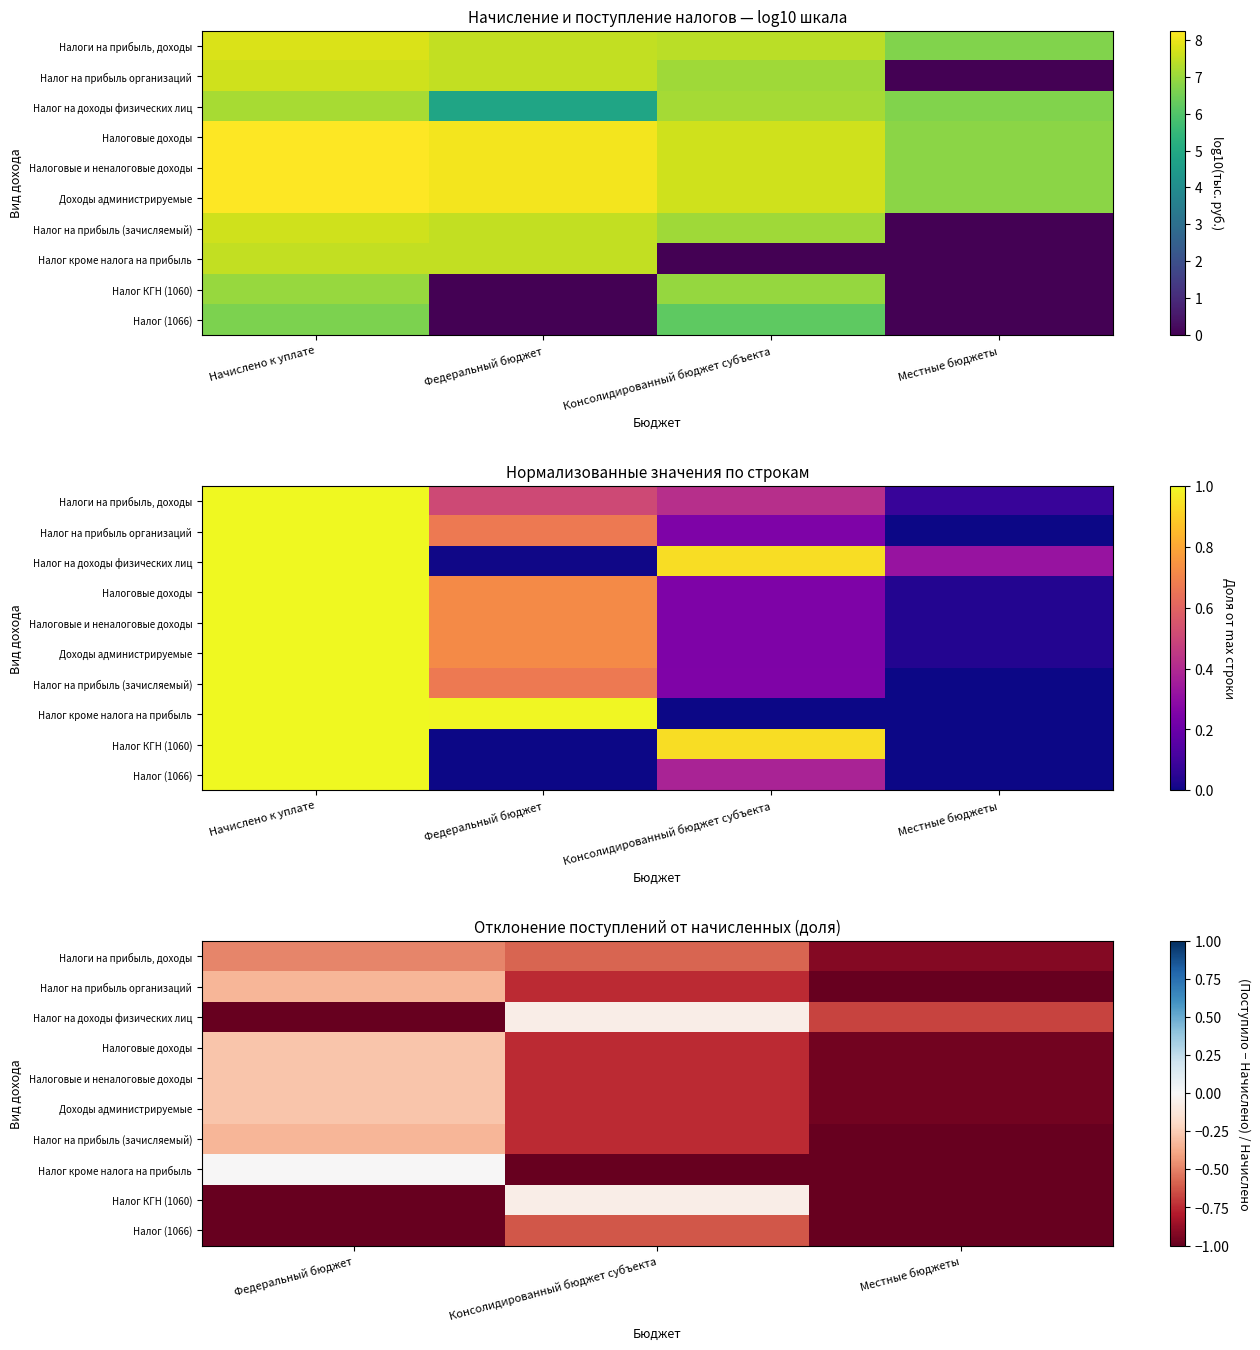

True or false: Доходы администрируемые has a value of -0.3 at Консолидированный бюджет субъекта.

False